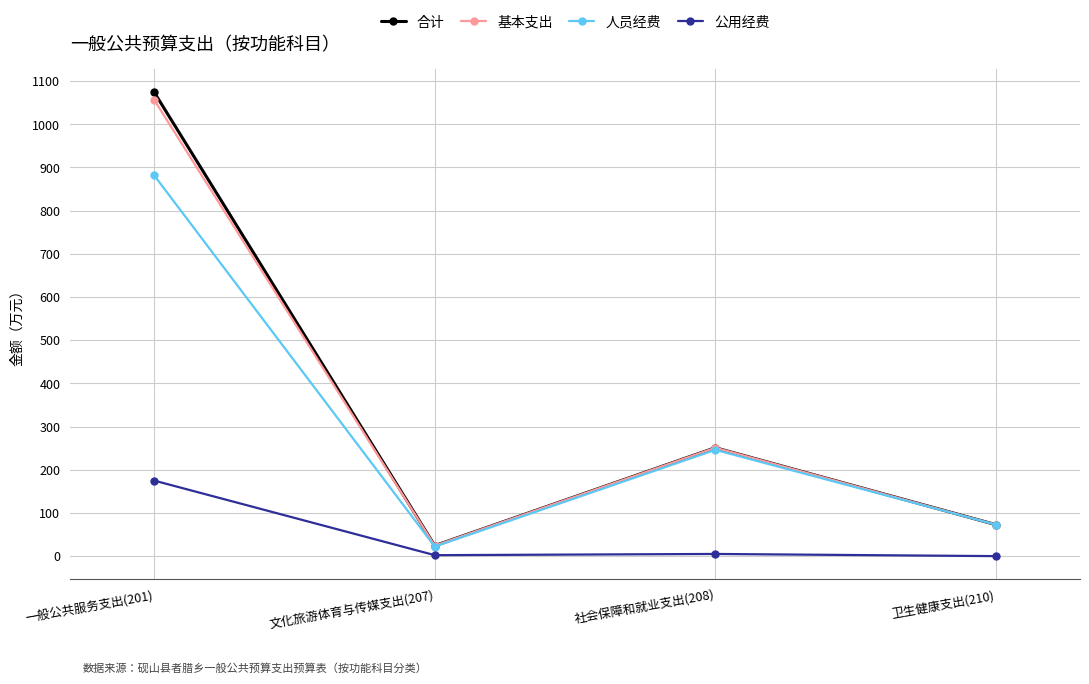

What is the approximate value of 基本支出 at 文化旅游体育与传媒支出(207)?

24.3